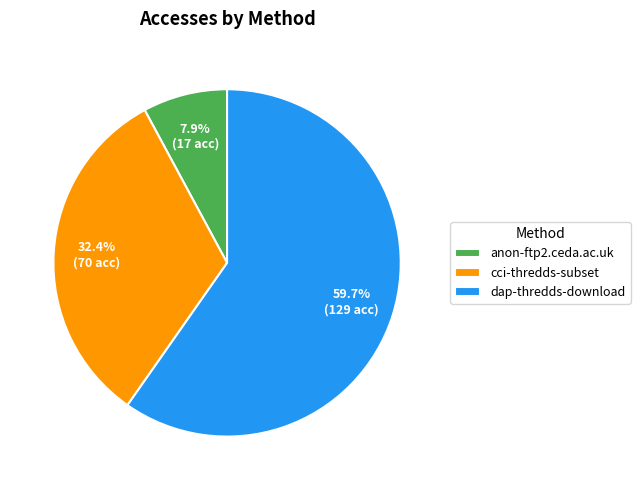

Which category has the biggest portion of the pie?

dap-thredds-download